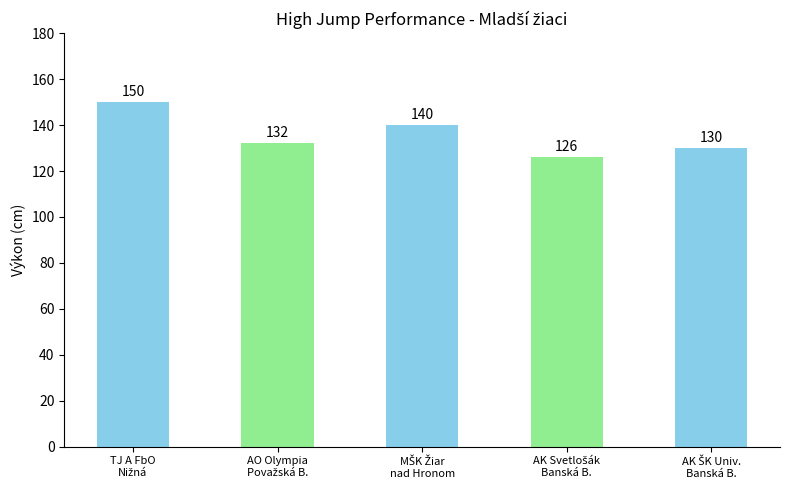

What is the difference between the second highest and second lowest values?

10